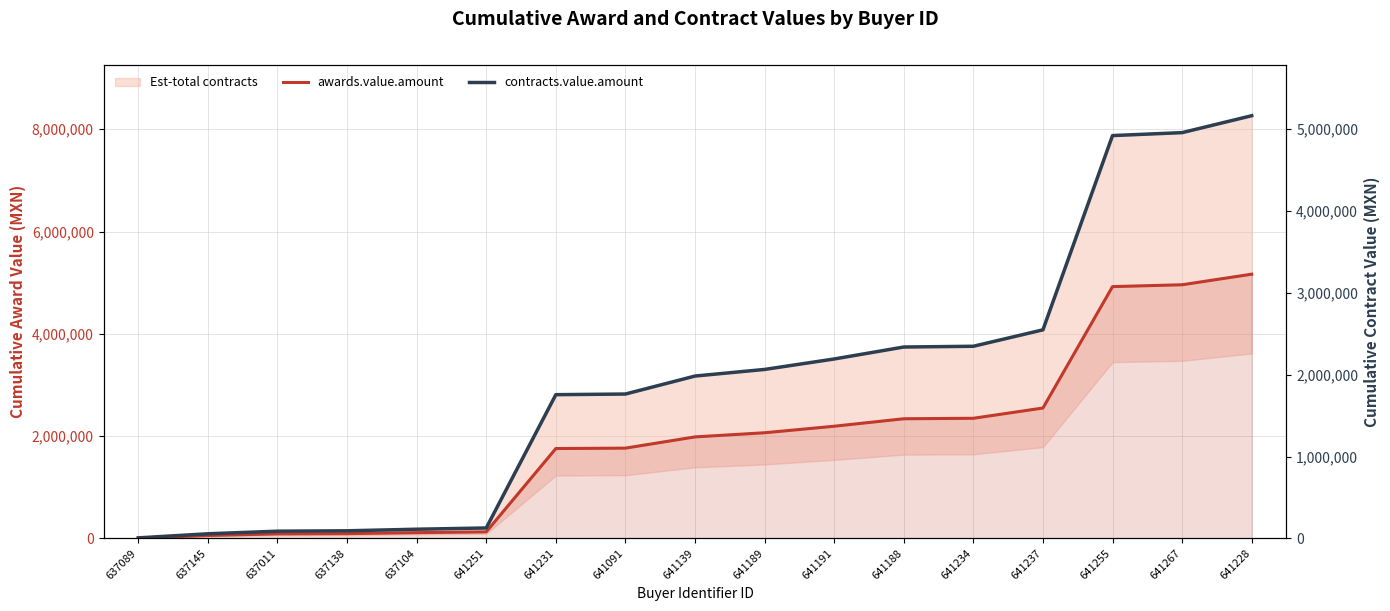

At which label does contracts.value.amount reach its peak?

641228